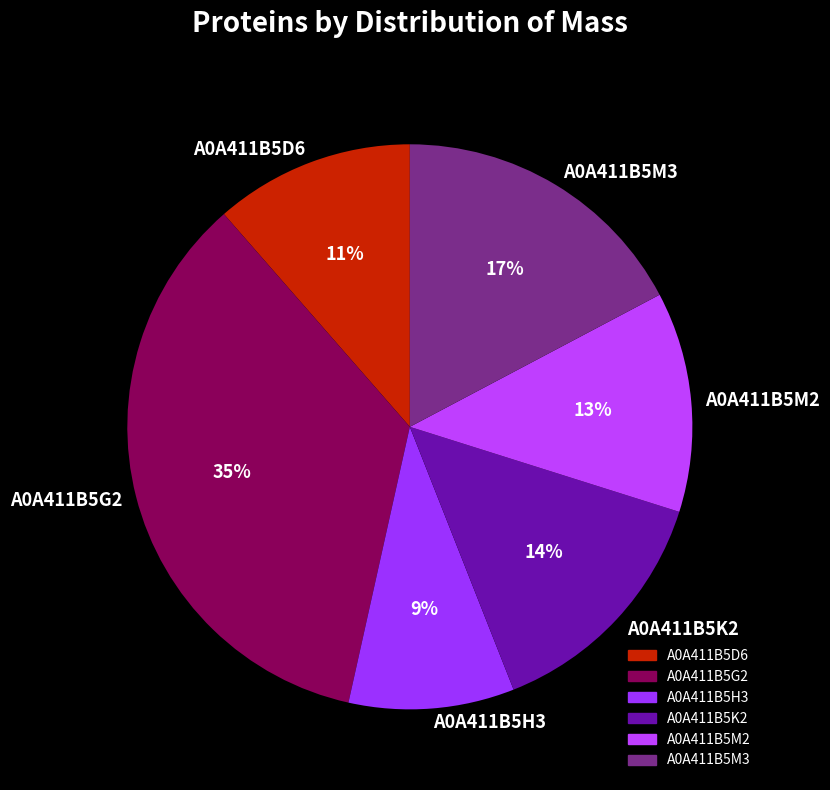

To the nearest percent, what percentage of the pie is A0A411B5D6?

11%